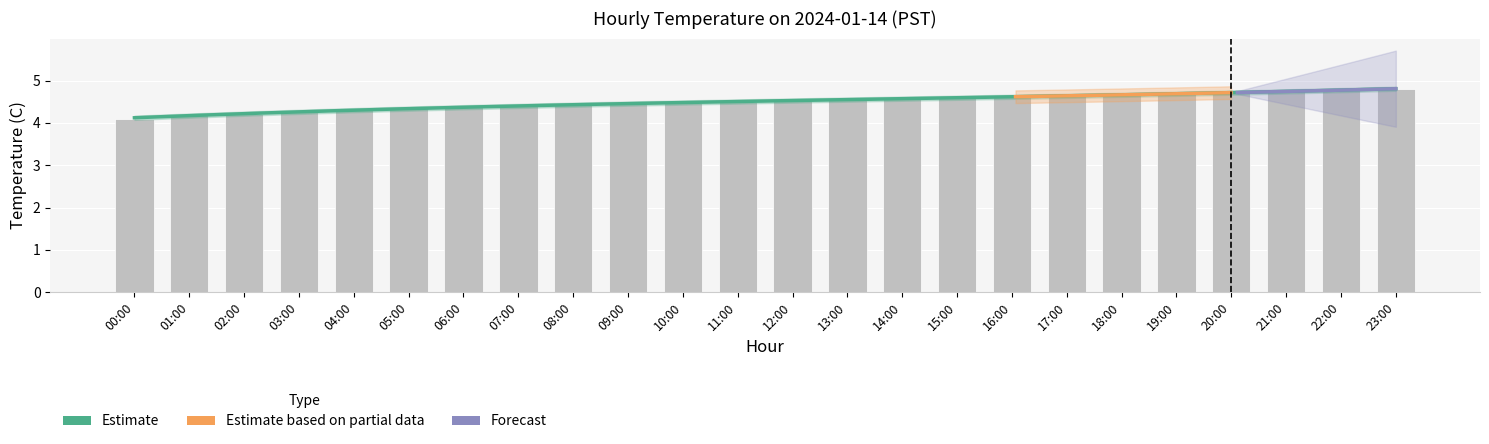

Is it true that the value at 20:00 is 7.4?

False